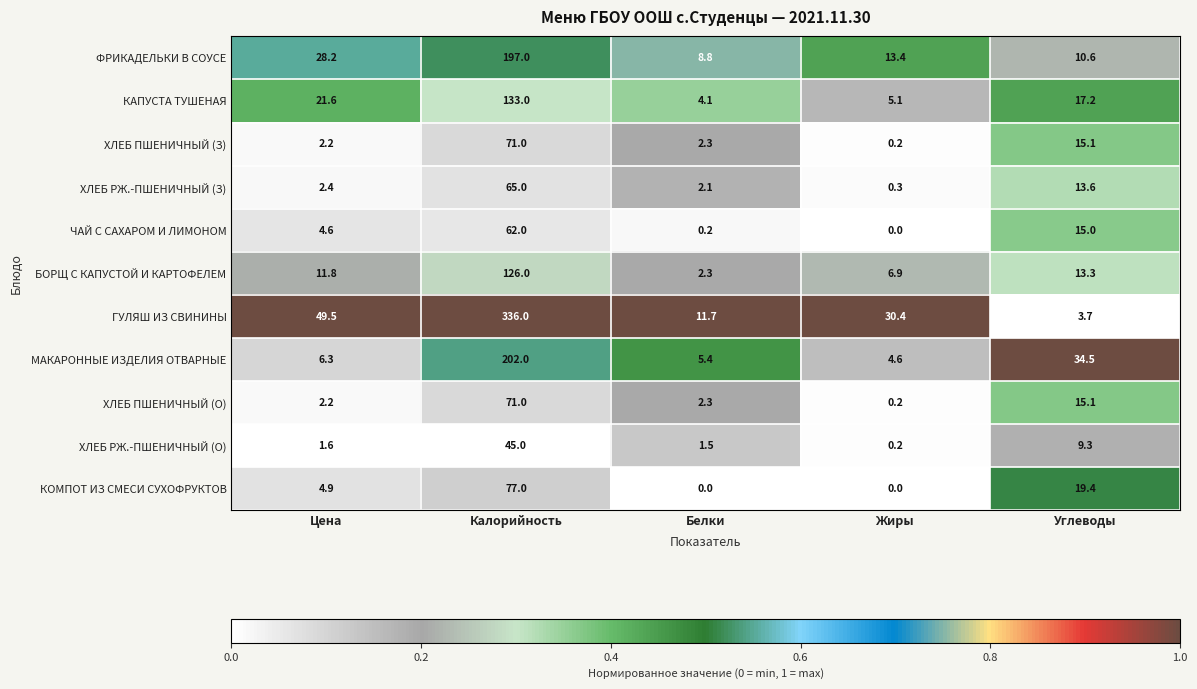

What is the average value of the КАПУСТА ТУШЕНАЯ series?

36.2